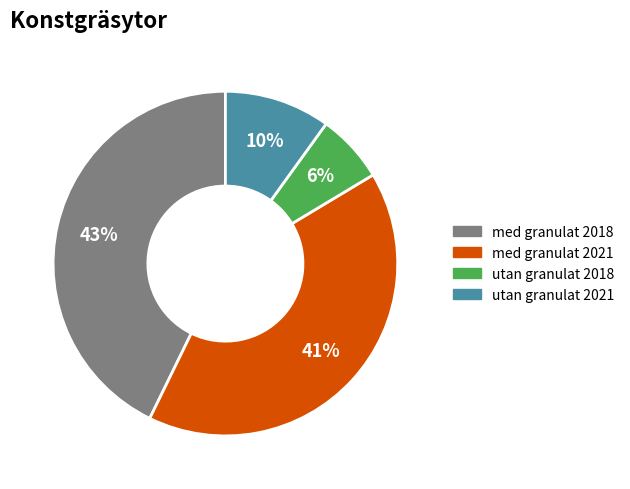

Does utan granulat 2021 account for over 50% of the chart?

No